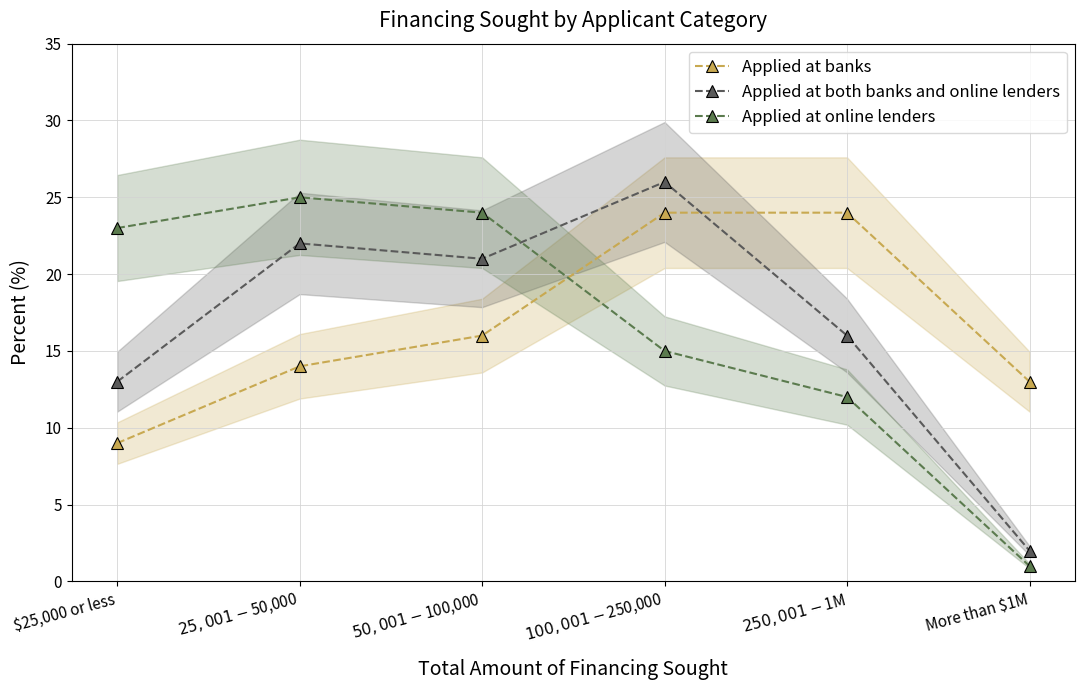

Rank the series at $250,001-$1M from highest to lowest value.

Applied at banks, Applied at both banks and online lenders, Applied at online lenders